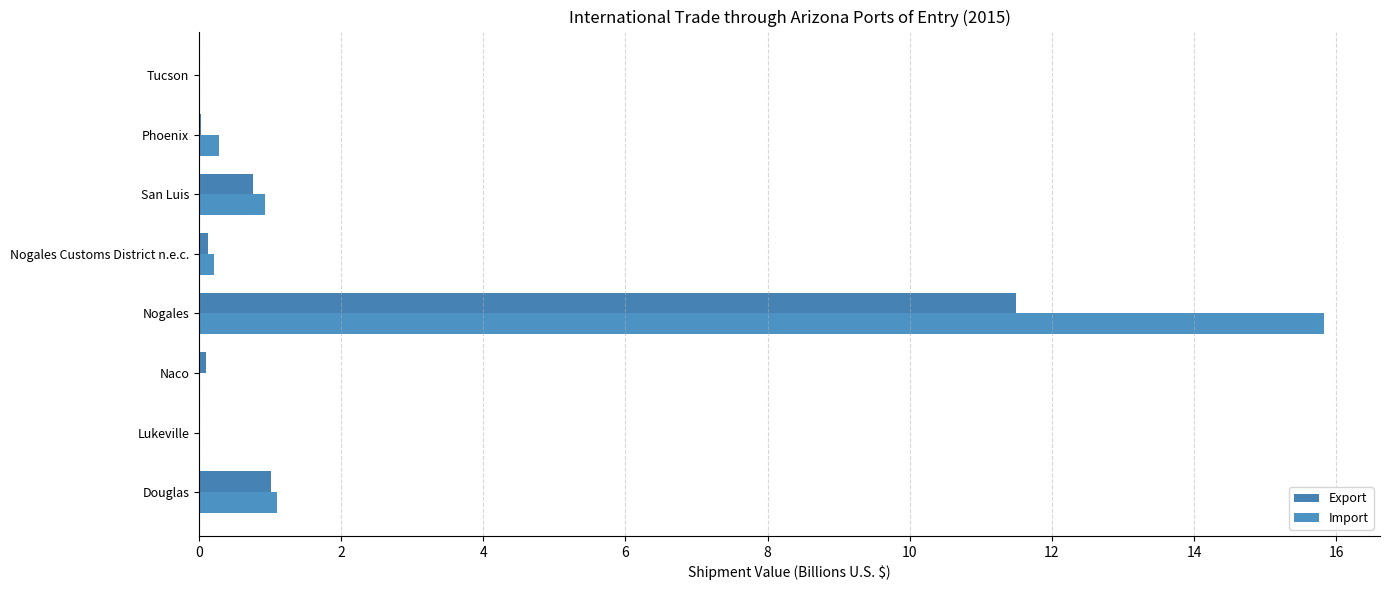

What is the sum of all Import values?

18.4